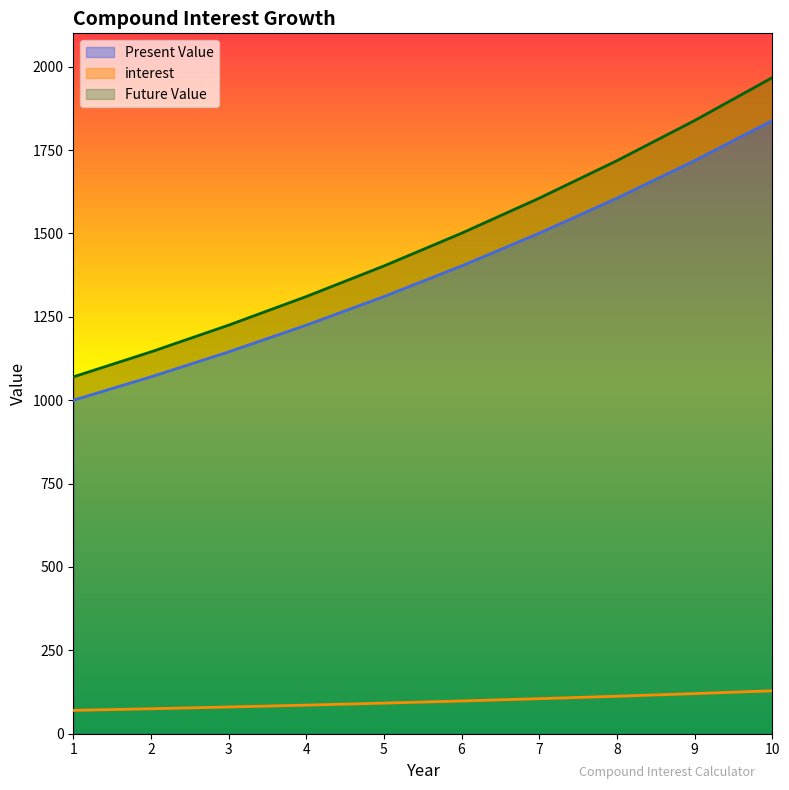

What is the minimum value for Future Value?

1070.0